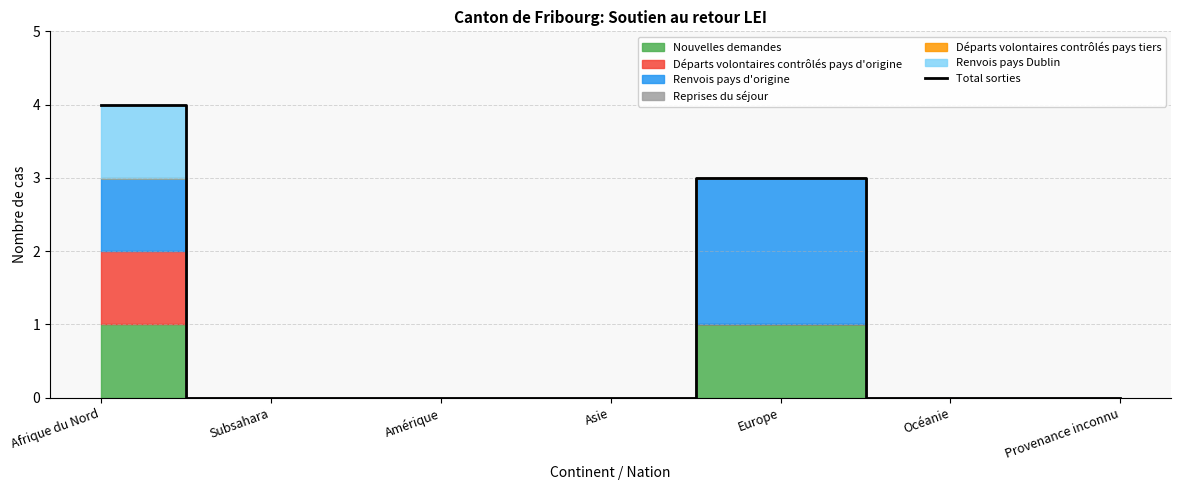

Is it true that the value at Asie is -3?

False